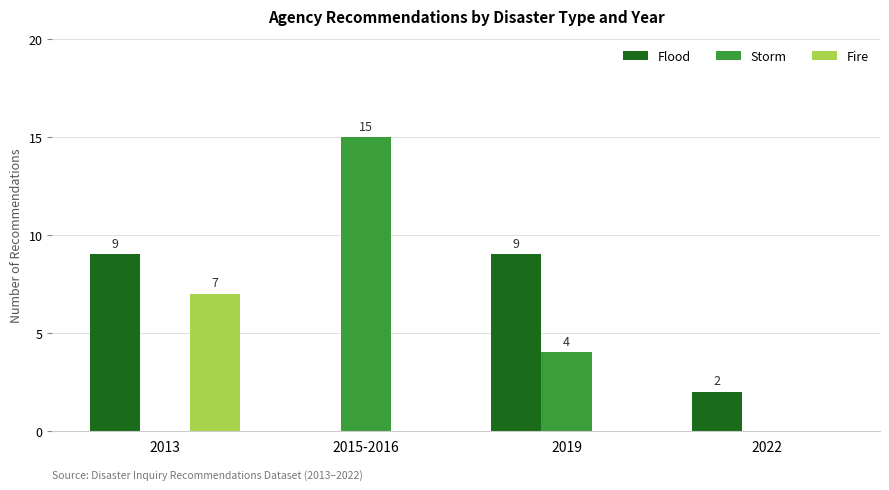

Reading right to left, list all the values displayed in this chart.

Flood: 2022=2	2019=9	2015-2016=0	2013=9
Storm: 2022=0	2019=4	2015-2016=15	2013=0
Fire: 2022=0	2019=0	2015-2016=0	2013=7